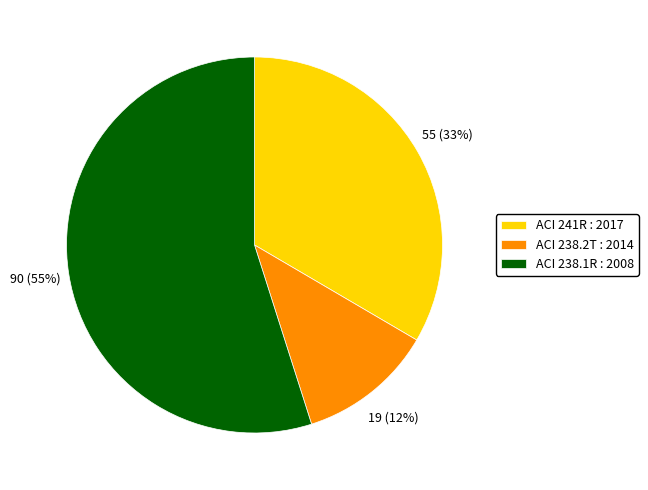

Combined, do ACI 238.2T : 2014 and ACI 238.1R : 2008 account for over 50%?

Yes